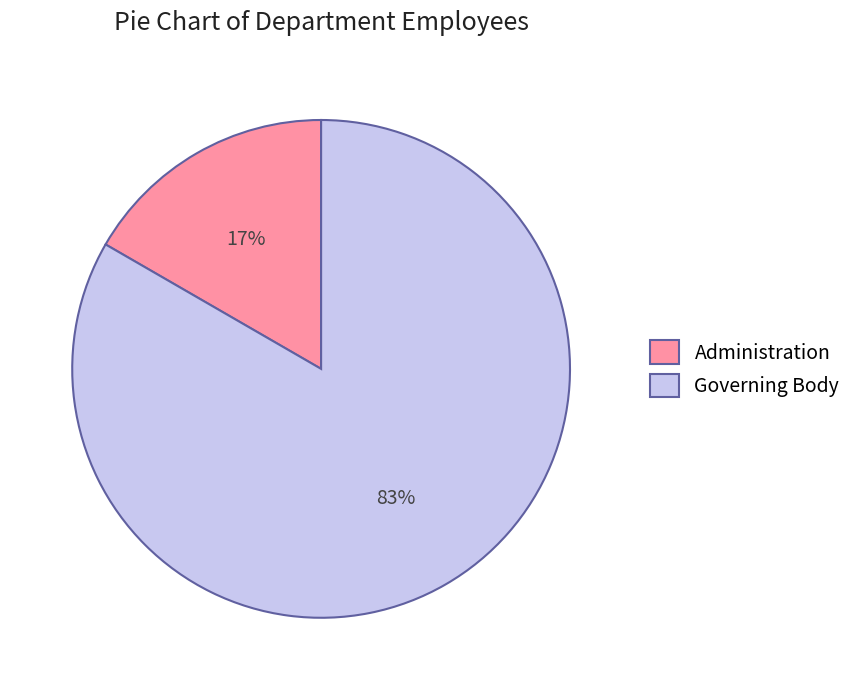

To the nearest percent, what is the average slice percentage?

50%